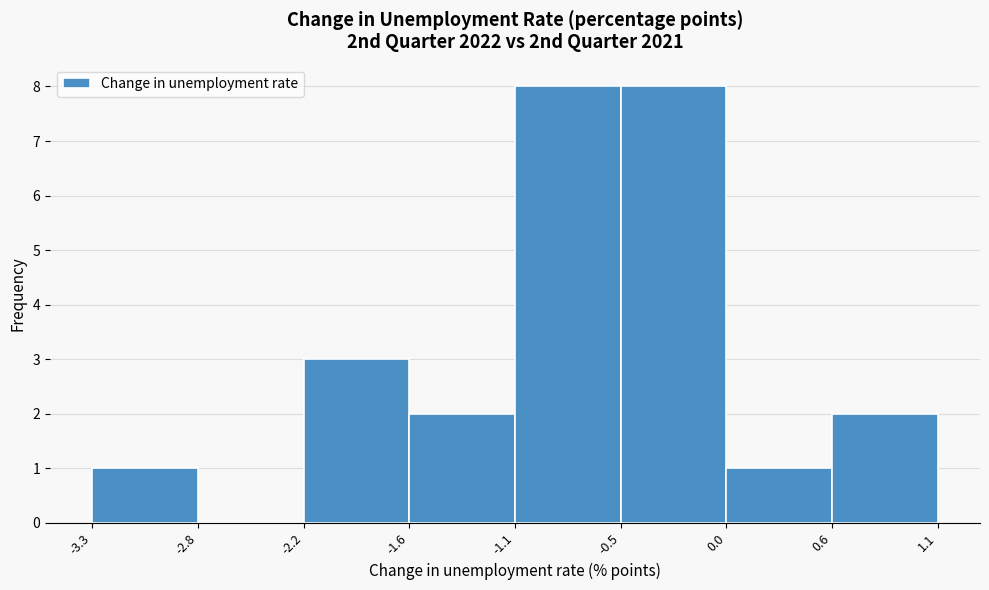

How tall is the bar that spans -2.2 to -1.6 on the x-axis? The values are not printed on the chart, so give them approximately, as read against the axis.

3